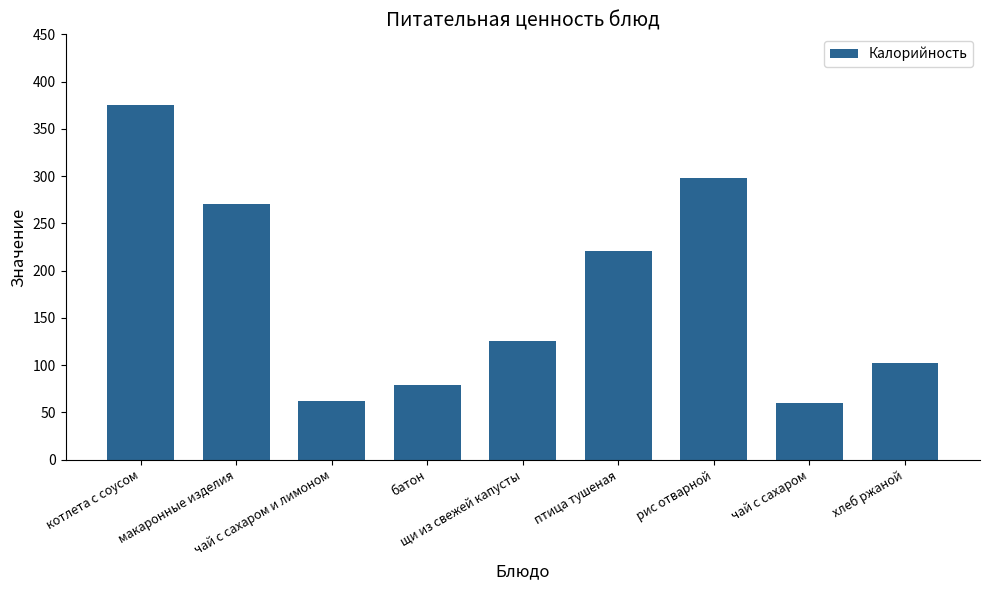

What is the change in value from чай с сахаром to хлеб ржаной?

+42